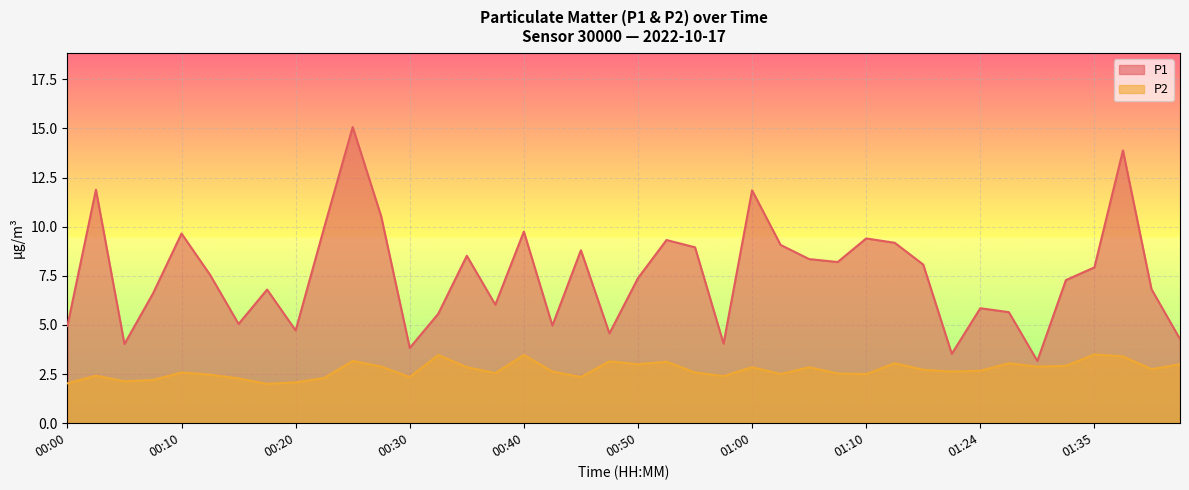

At which category is the sum across all series the highest?

00:25